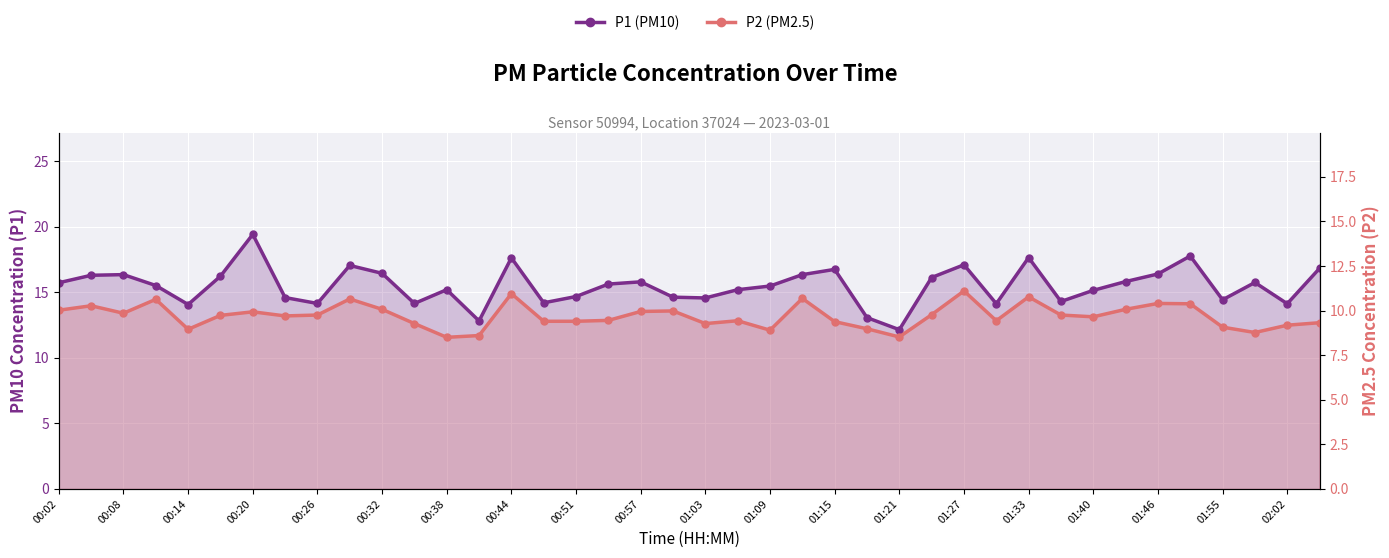

How many interior local peaks does the P1 (PM10) series have?

11